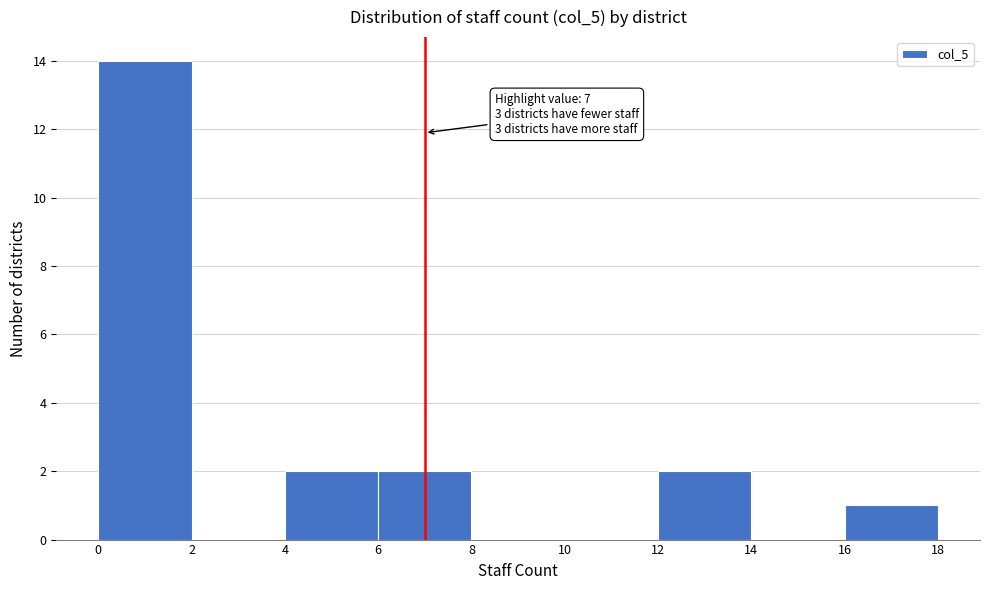

Over which range of the x-axis is the bar tallest?

0 to 2